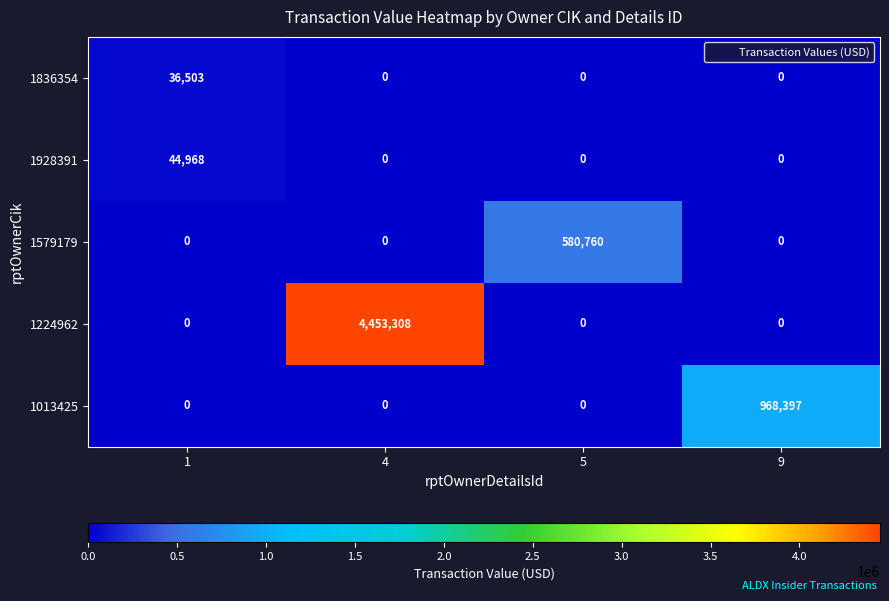

What is the greatest value displayed?

4453308